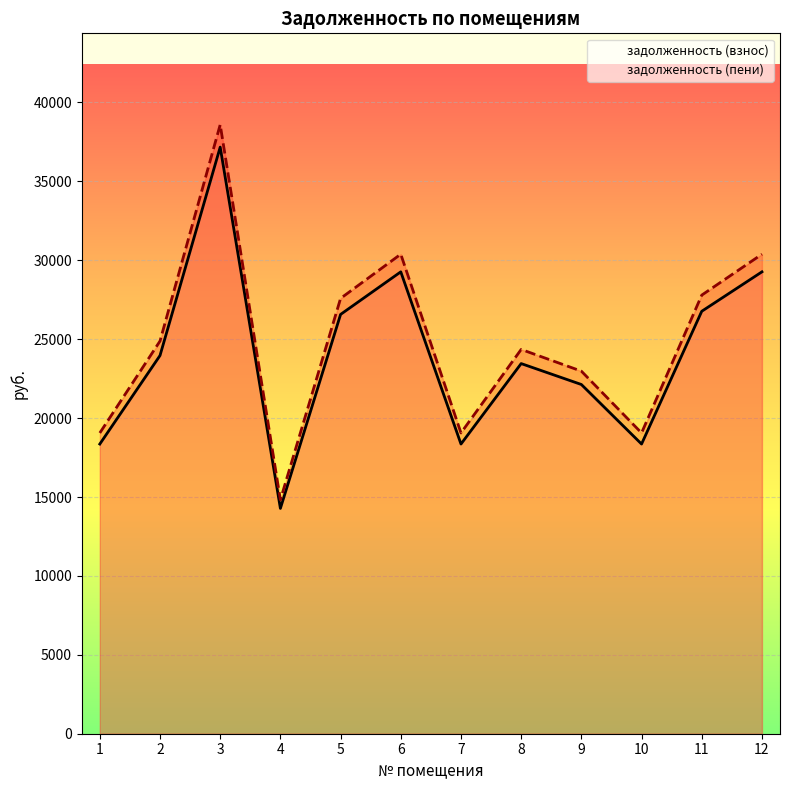

How many data points in задолженность (пени) are less than 24880?

6